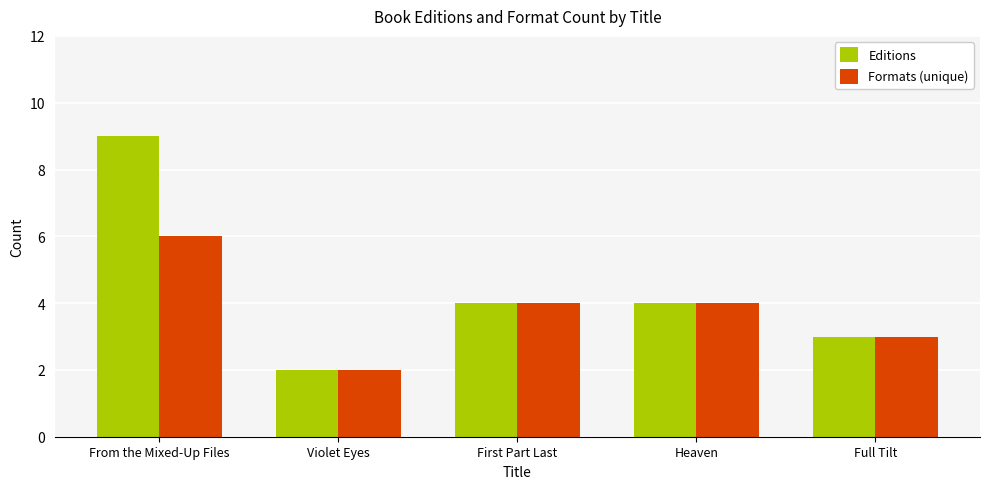

What is the label of the 3rd bar from the left?

First Part Last